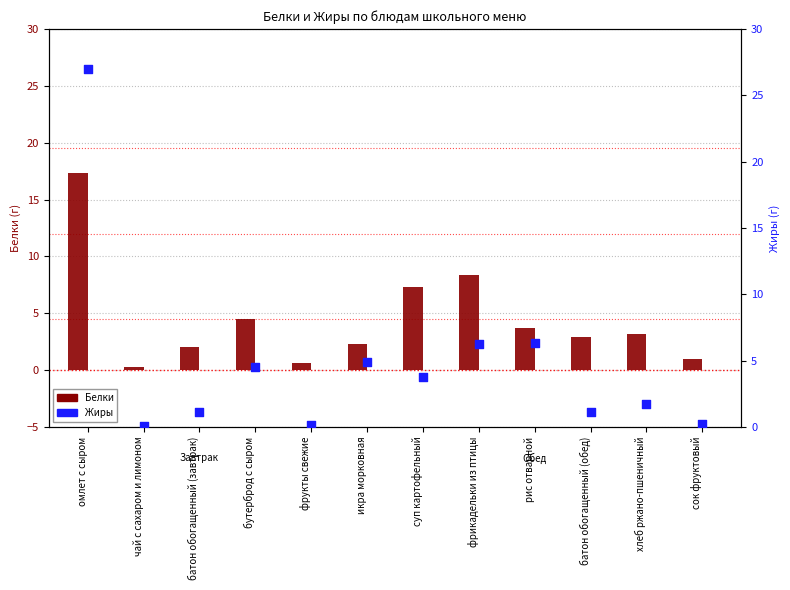

What are all the series names shown in the legend?

Белки, Жиры